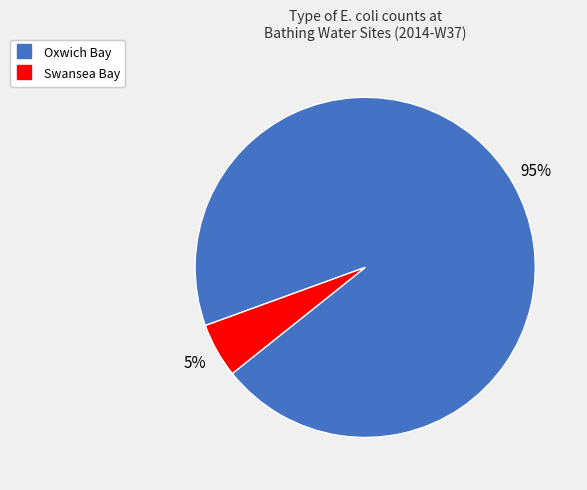

Count the number of slices in the pie.

2